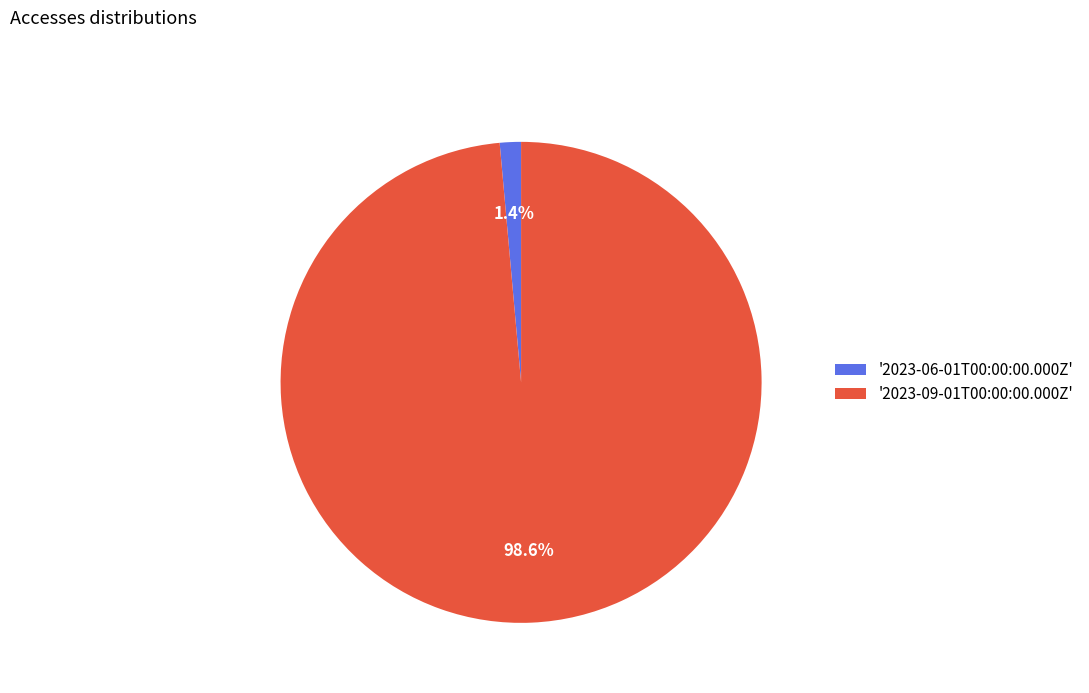

Which category has the smallest portion of the pie?

'2023-06-01T00:00:00.000Z'